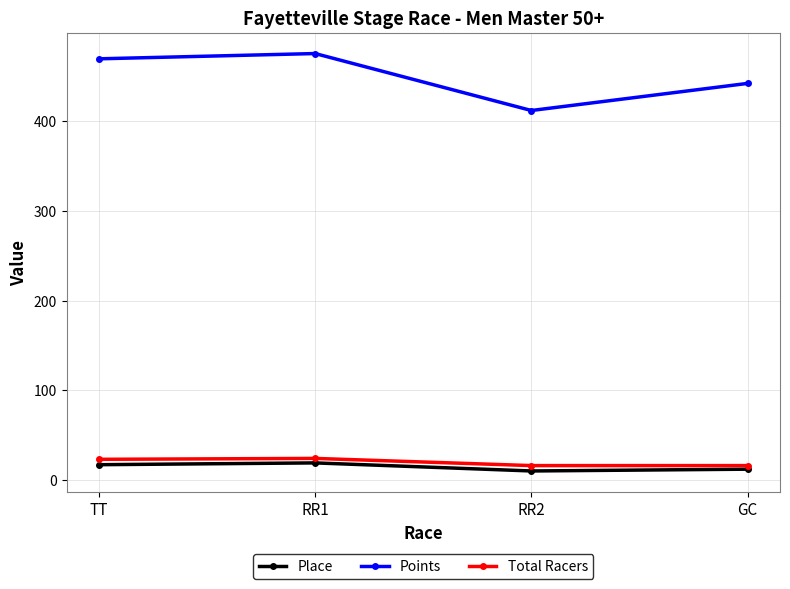

What is the label of the 1st point from the right?

GC